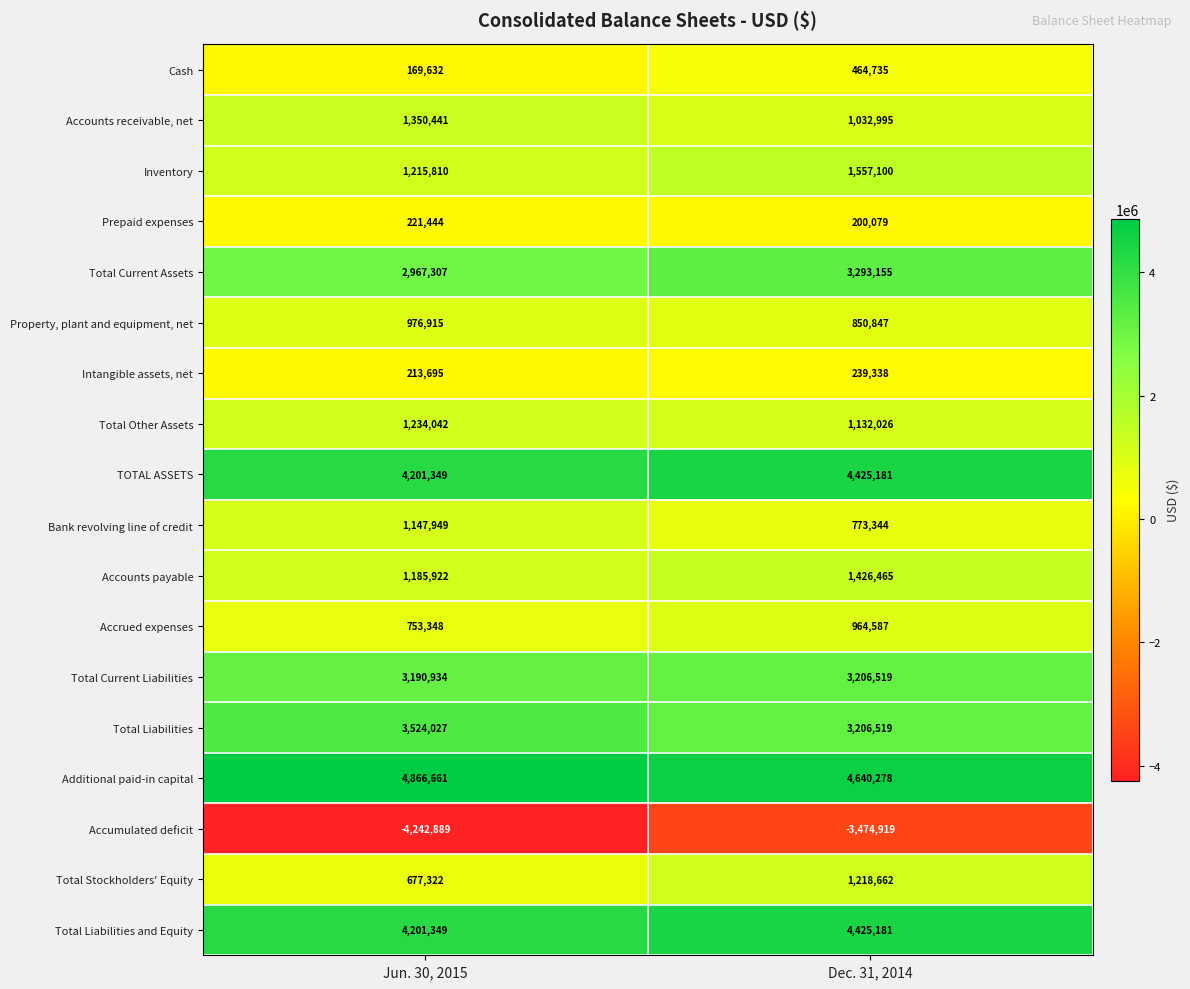

What is the sum of all Accounts receivable, net values?

2383436